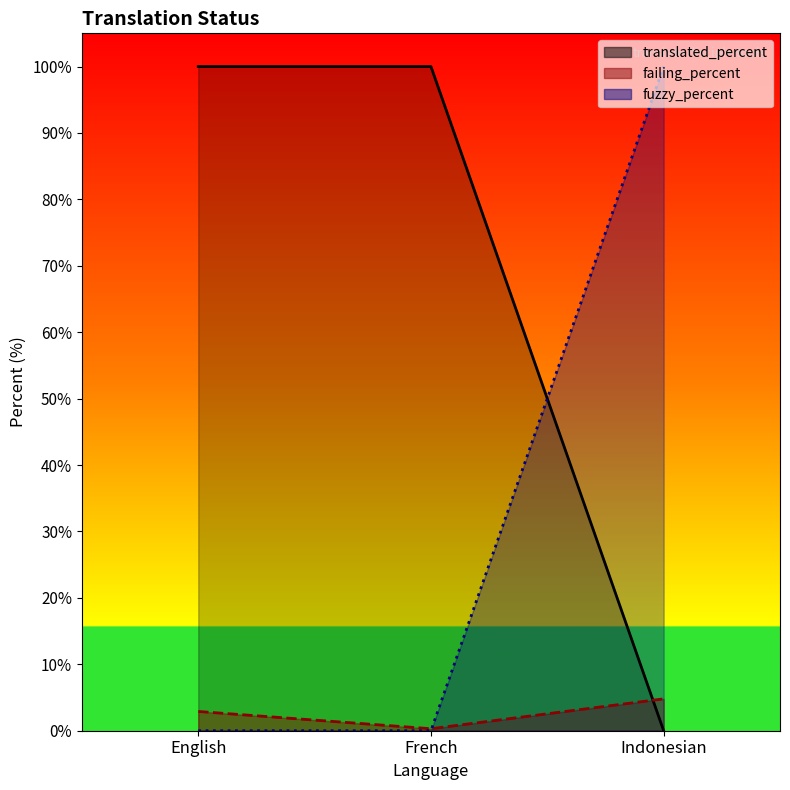

Which has a higher value, Indonesian or French?

French